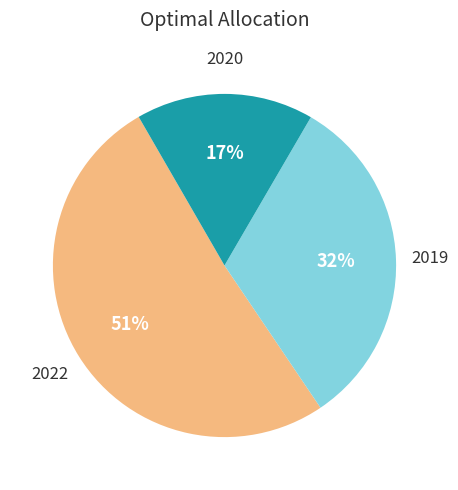

Which category has the biggest portion of the pie?

2022